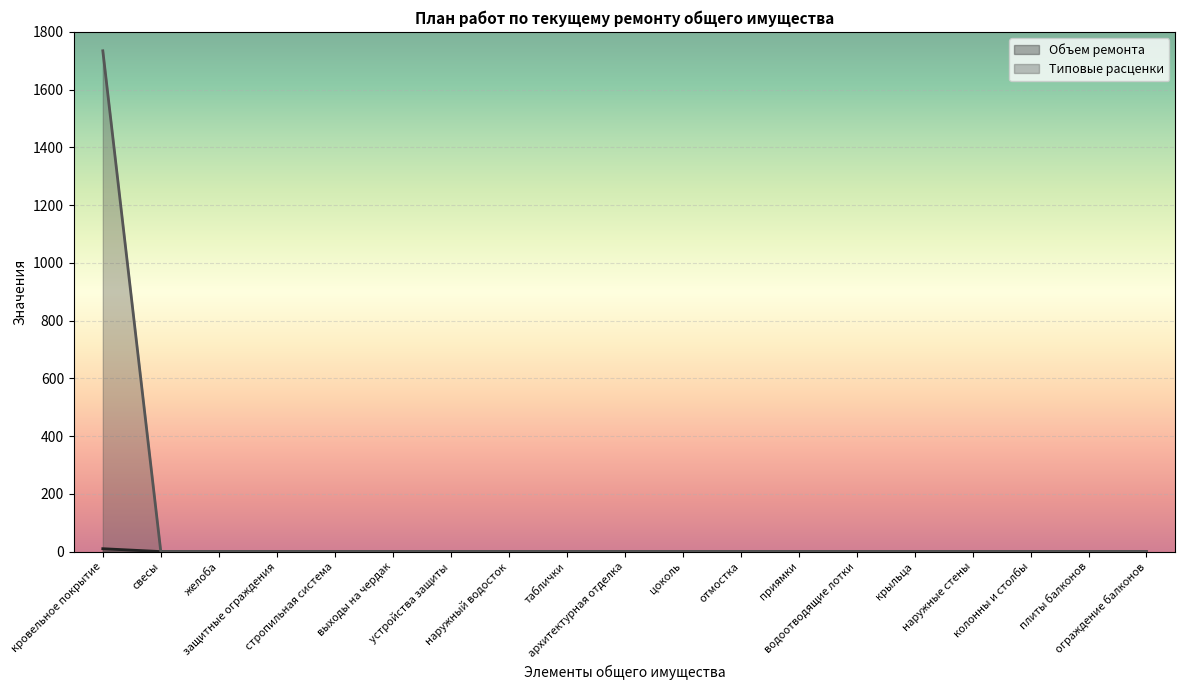

At which category is the sum across all series the highest?

кровельное покрытие